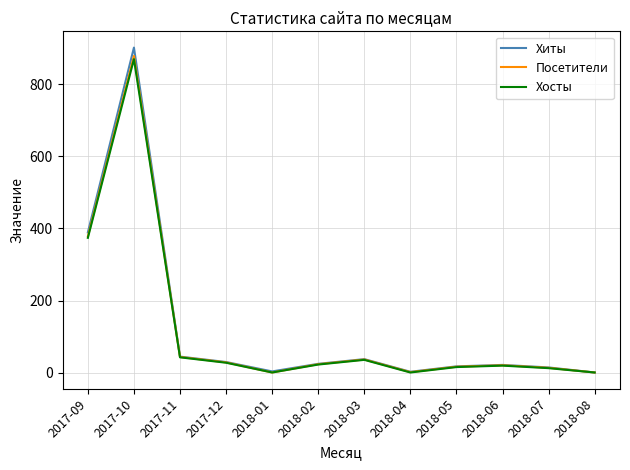

What is the sum of the Хосты values at 2017-09 and 2017-11?

417